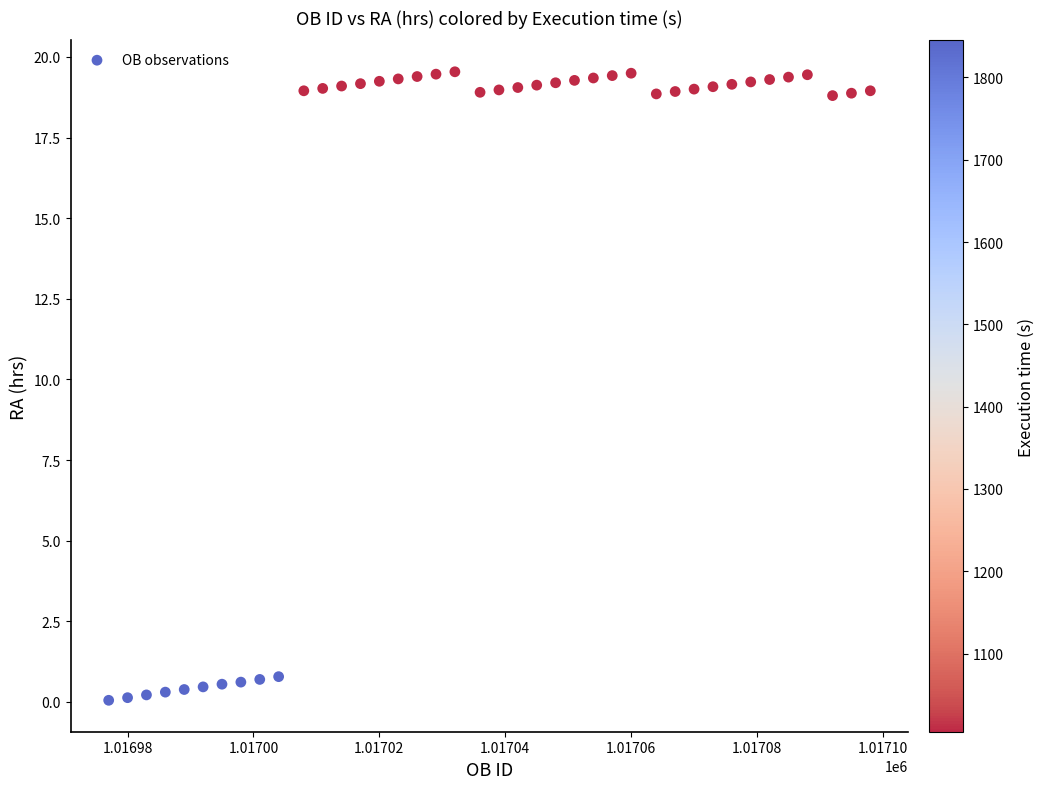

What is the range of Y values (max minus min)?

19.5